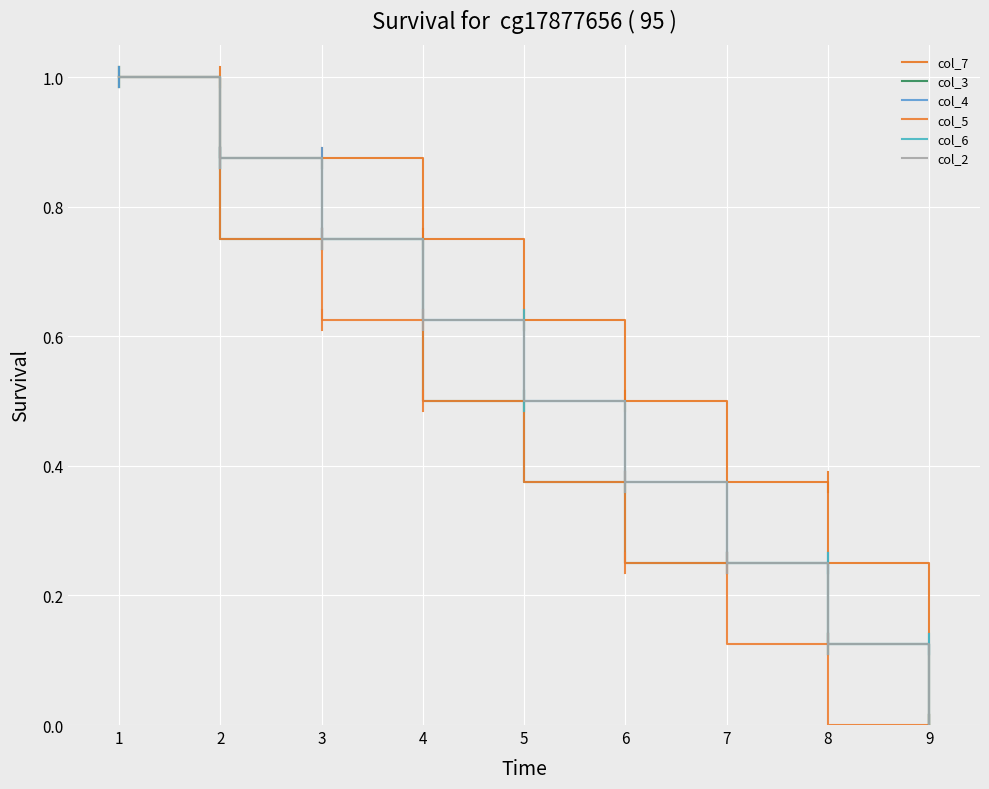

What is the approximate value of col_3 at 15?

0.1